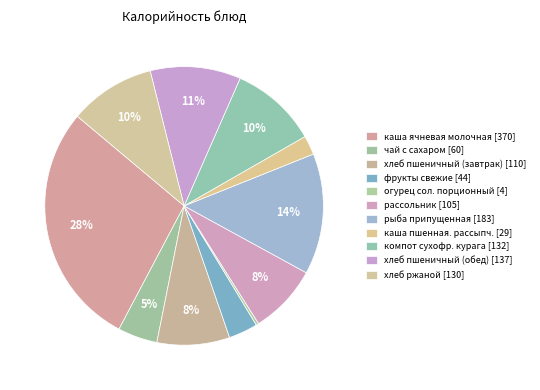

What percentage is NOT represented by хлеб ржаной?

90.0%